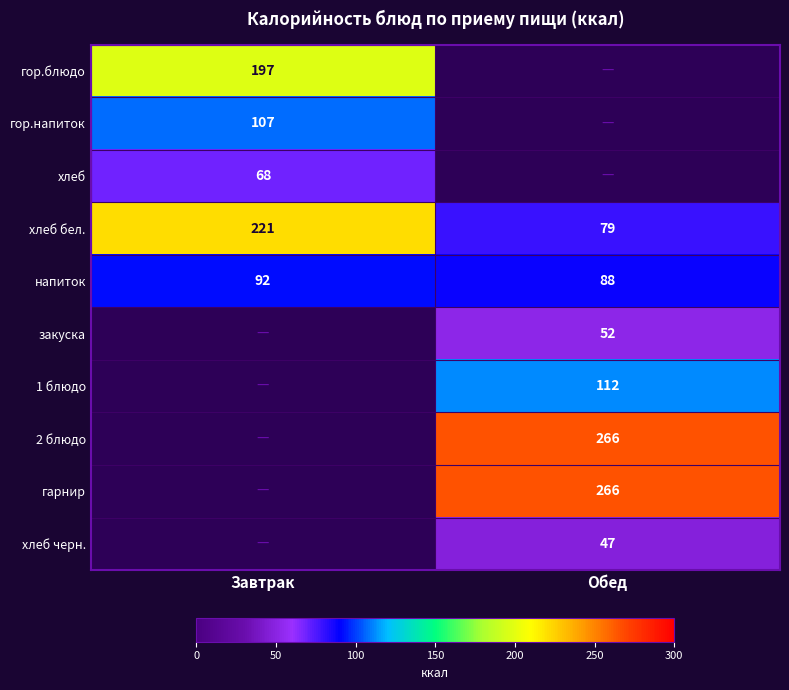

The гор.блюдо series shows 197 at Завтрак. True or false?

True